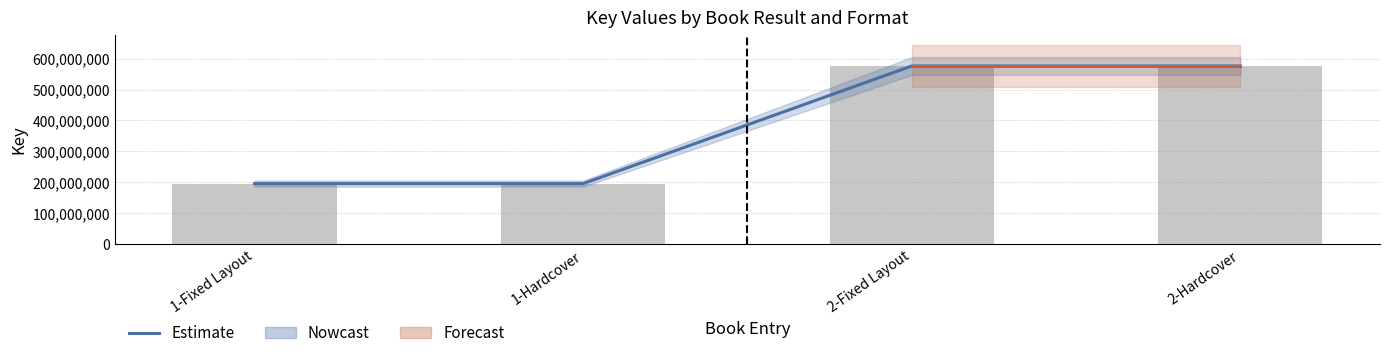

At how many categories does at least one series exceed 463665384?

2